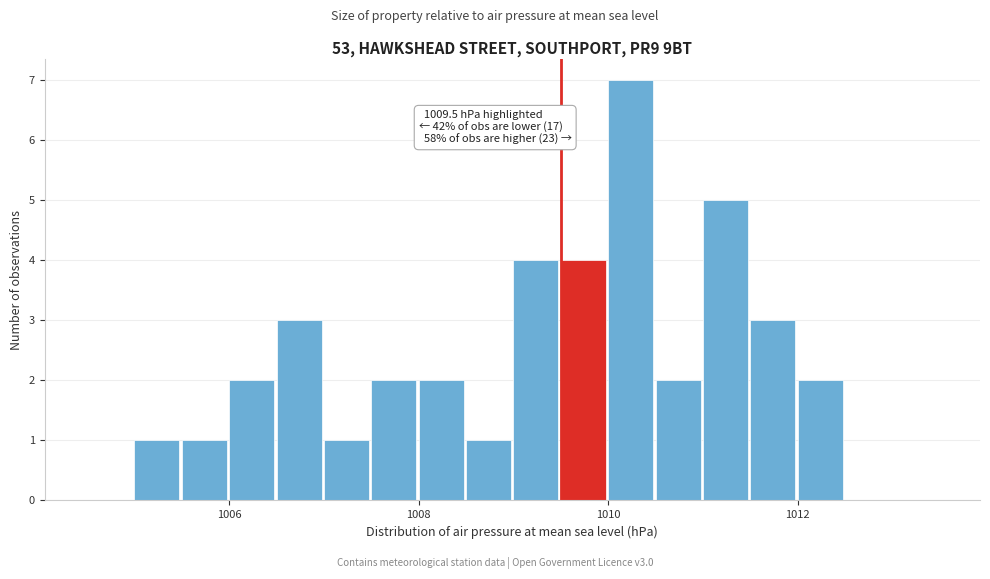

Around what value on the x-axis is the tallest bar? Give the approximate position of its centre, as read against the axis.

1010.2